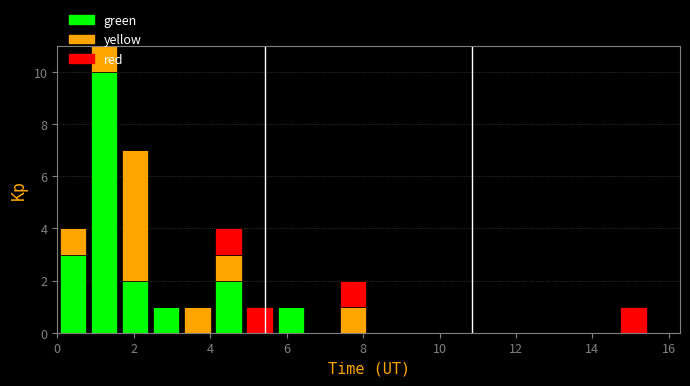

Reading left to right, list every stacked bar in this chart as the range it spans on the x-axis followed by its total height. Neither the bar edges nor the heights are printed on the chart, so give them approximately, as read against the axes.

0.0 to 0.8: 4
0.8 to 1.6: 11
1.6 to 2.4: 7
2.4 to 3.2: 1
3.2 to 4.0: 1
4.0 to 4.8: 4
4.8 to 5.8: 1
5.8 to 6.6: 1
6.6 to 7.4: 0
7.4 to 8.2: 2
8.2 to 9.0: 0
9.0 to 9.8: 0
9.8 to 10.6: 0
10.6 to 11.4: 0
11.4 to 12.2: 0
12.2 to 13.0: 0
13.0 to 13.8: 0
13.8 to 14.6: 0
14.6 to 15.4: 1
15.4 to 16.2: 0